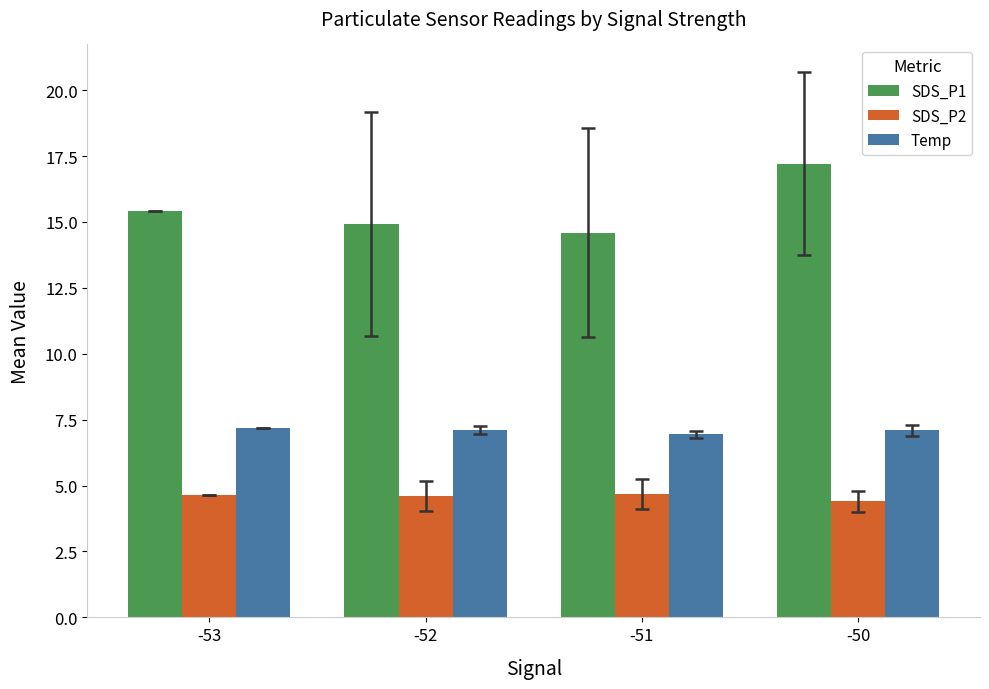

What is the greatest value displayed?

17.2